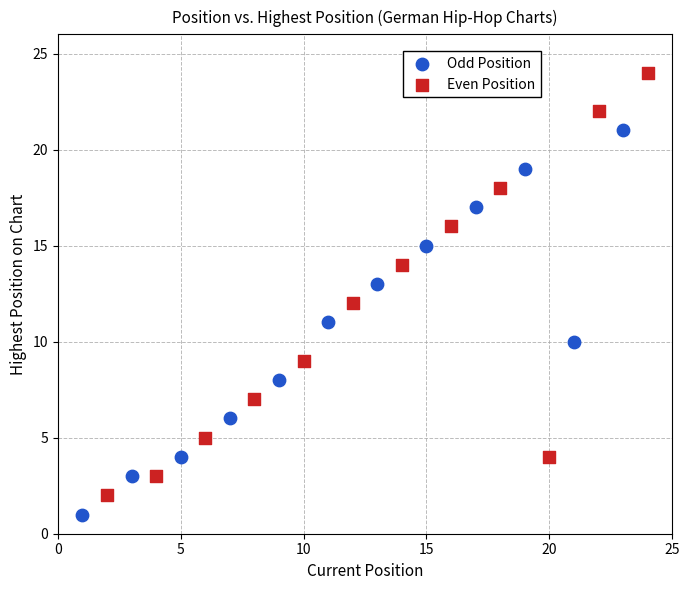

What are all the series names shown in the legend?

Odd Position, Even Position